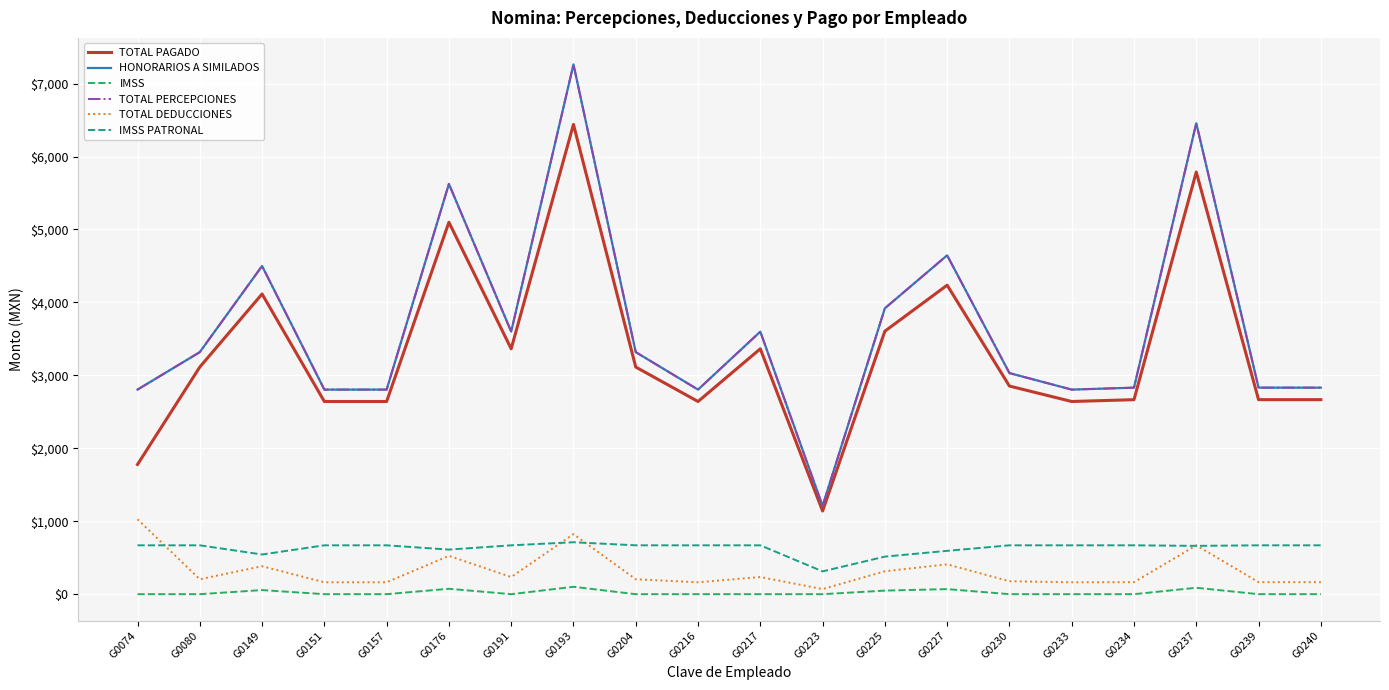

Which label corresponds to the largest value in the chart?

G0193